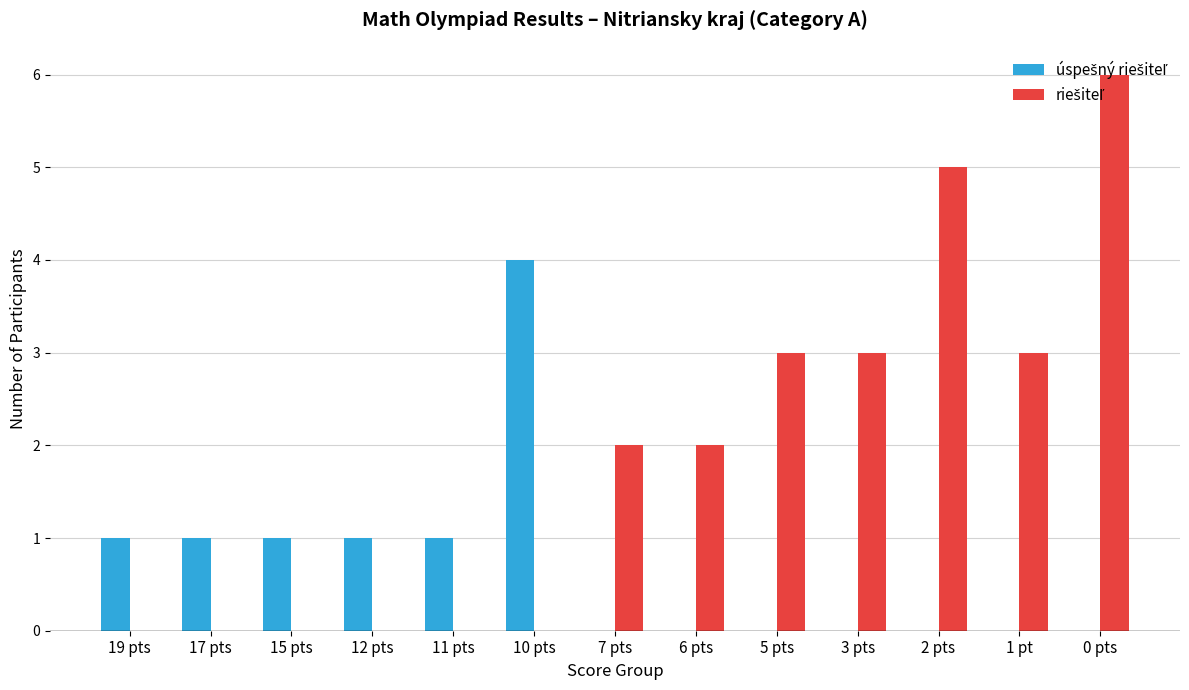

At which category is the sum across all series the highest?

0 pts